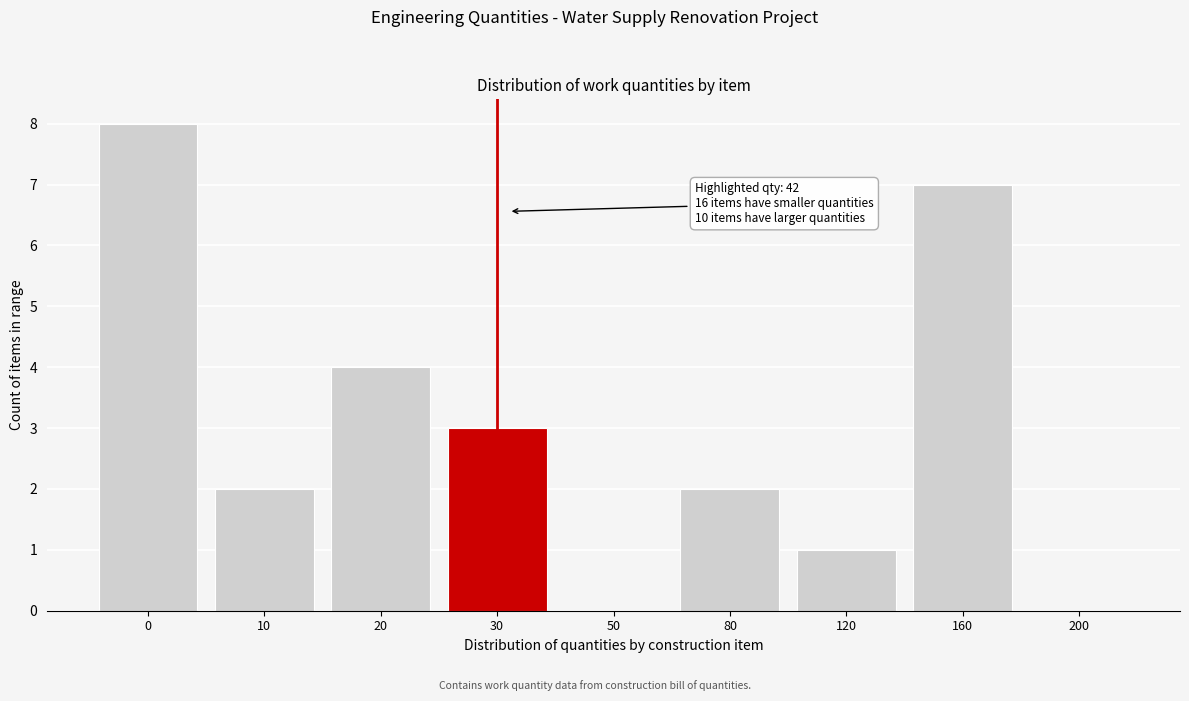

Reading right to left, transcribe all the data shown in this chart.

200=0	160=7	120=1	80=2	50=0	30=3	20=4	10=2	0=8